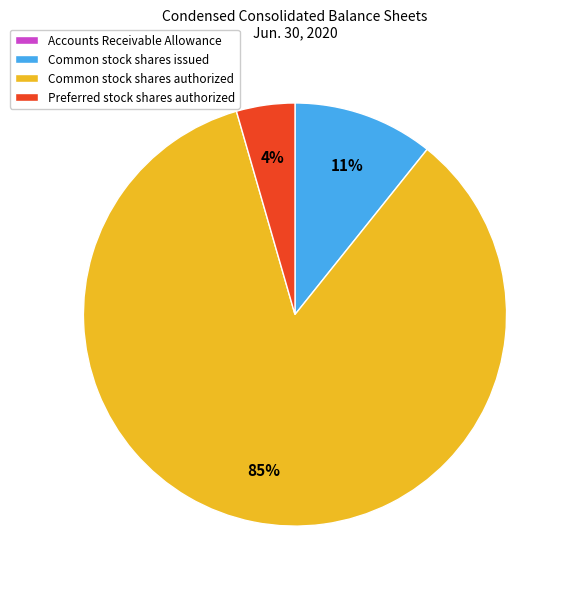

To the nearest percent, what is the combined percentage of Preferred stock shares authorized and Common stock shares issued?

15%